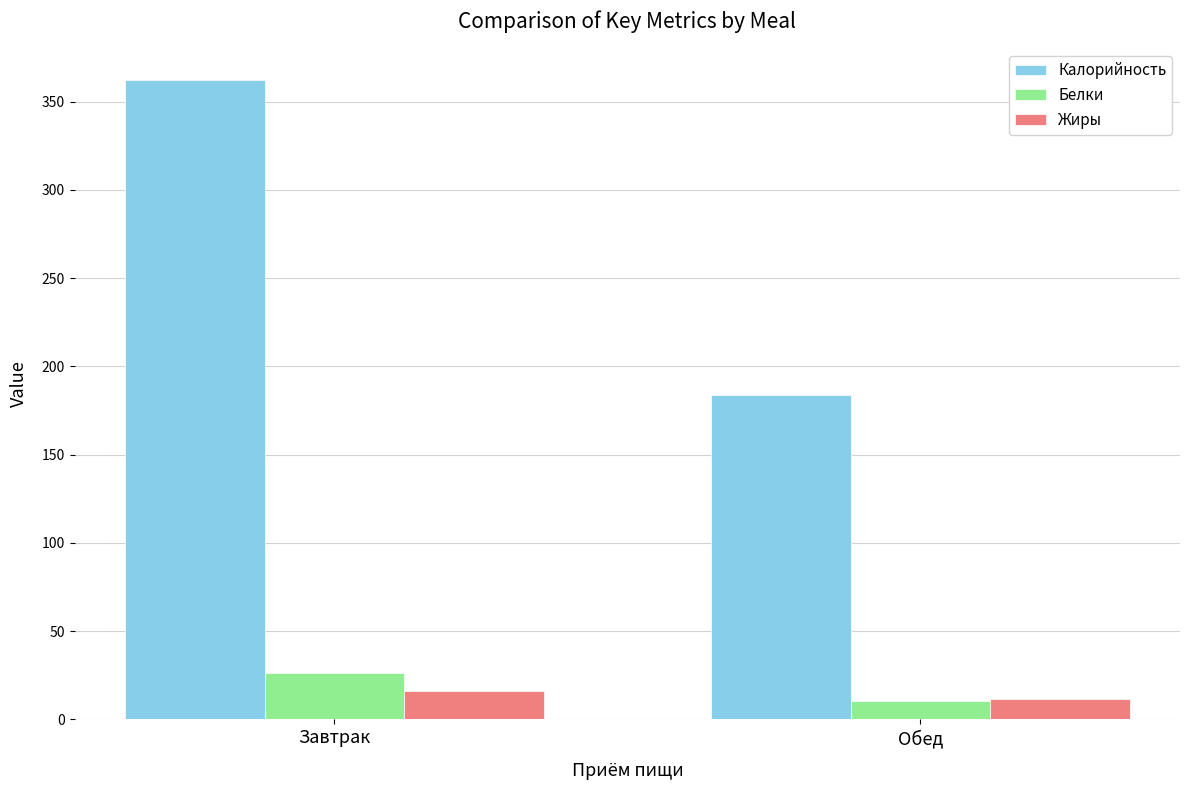

Reading left to right, extract all data points from this chart.

Калорийность: Завтрак=362.0	Обед=184.0
Белки: Завтрак=26.2	Обед=10.4
Жиры: Завтрак=15.9	Обед=11.4